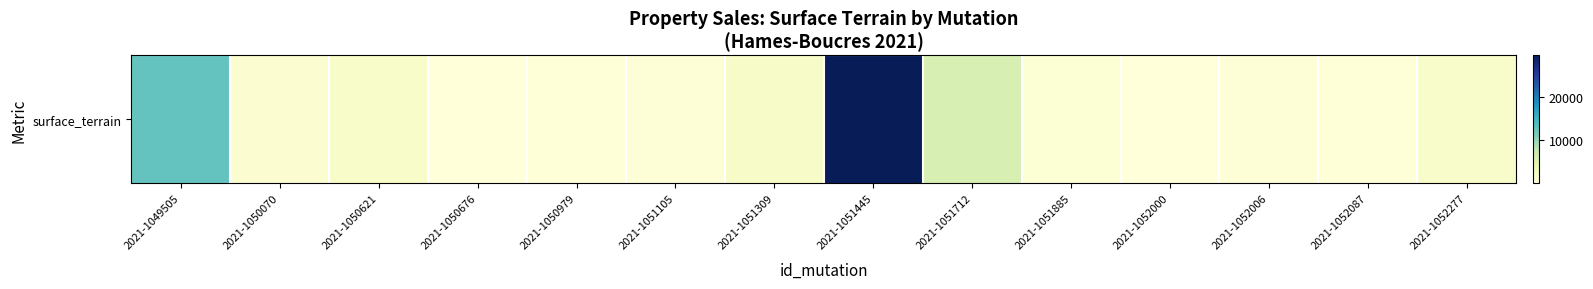

Is it true that the value at 2021-1051712 is 9597?

False